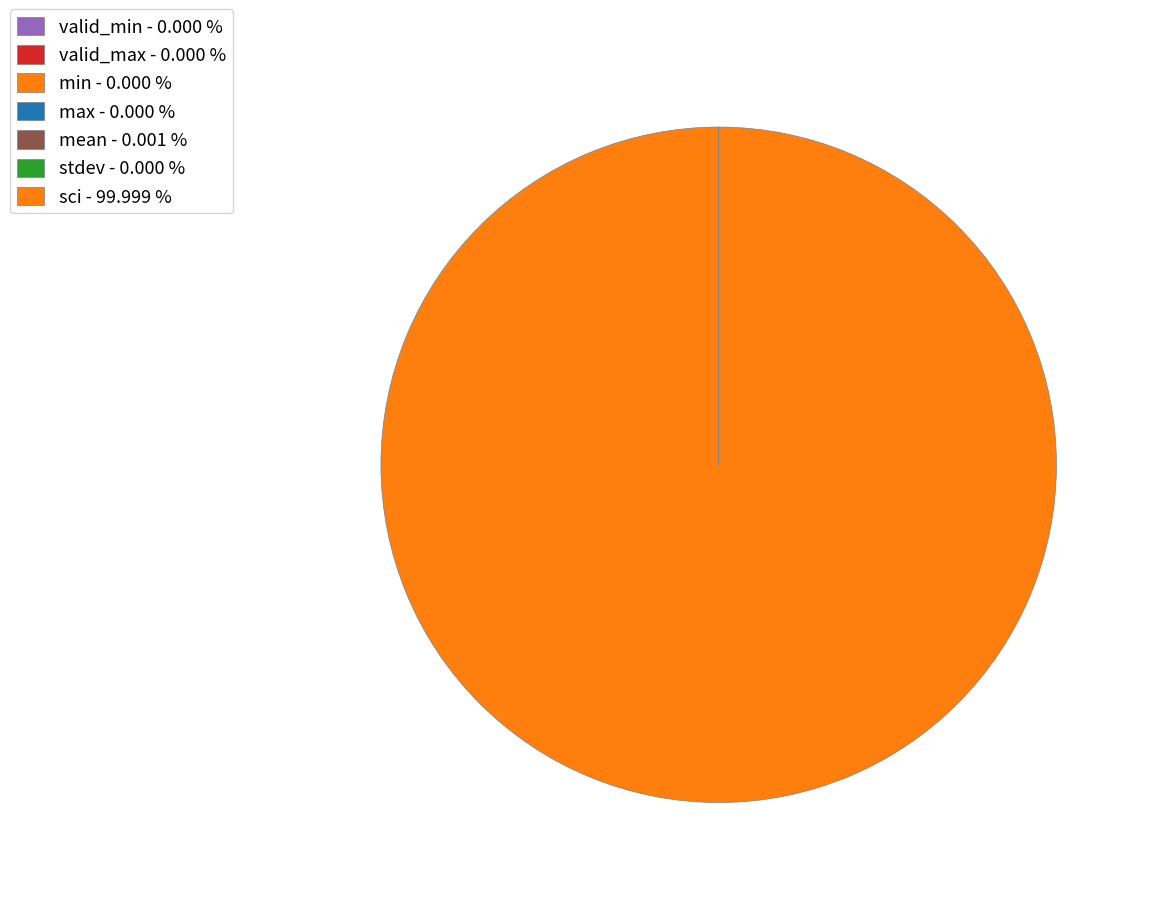

Rank the categories by value from lowest to highest.

valid_min, valid_max, min, max, mean, stdev, sci